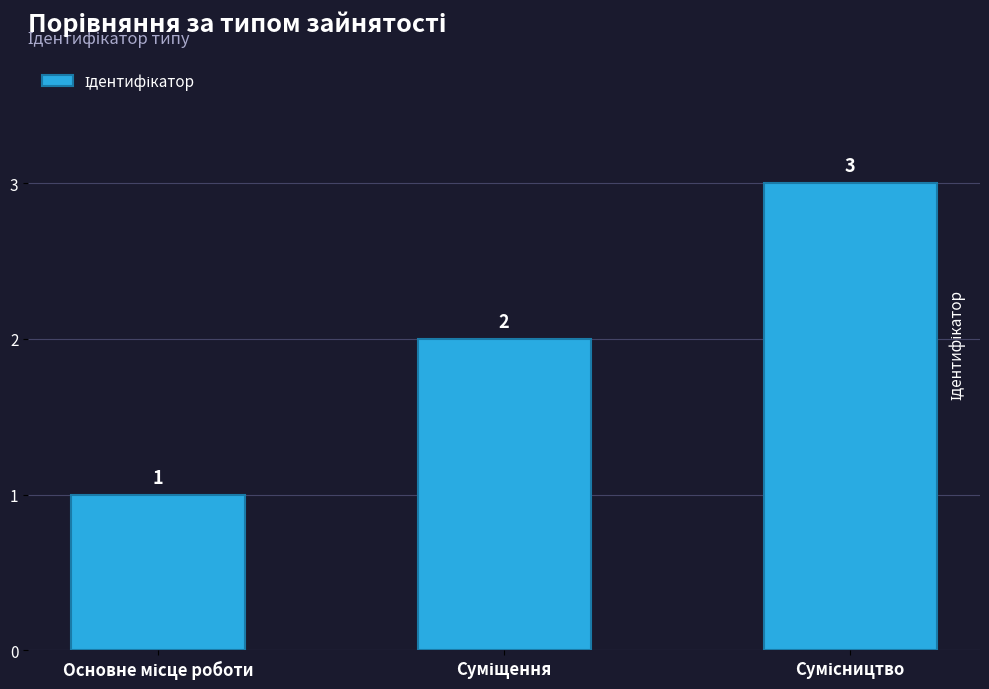

Are the bars horizontal?

No